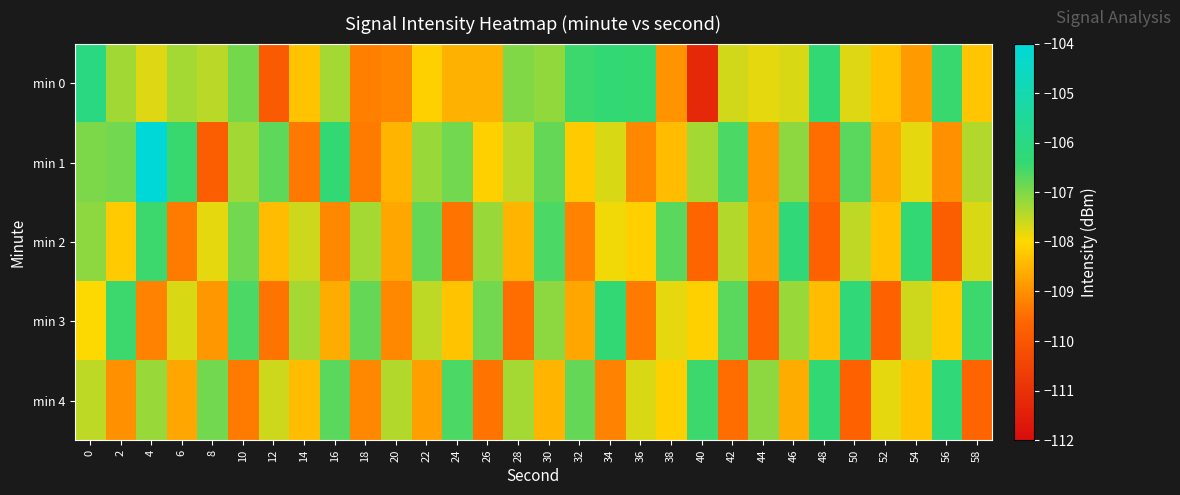

Reading left to right, transcribe all the data shown in this chart.

min 0: 0=-106.1	2=-107.3	4=-107.7	6=-107.3	8=-107.5	10=-106.9	12=-109.9	14=-108.3	16=-107.3	18=-109.2	20=-109.2	22=-108.1	24=-108.5	26=-108.5	28=-107.0	30=-107.1	32=-106.5	34=-106.4	36=-106.4	38=-109.0	40=-111.2	42=-107.7	44=-107.8	46=-107.7	48=-106.4	50=-107.7	52=-108.3	54=-108.8	56=-106.4	58=-108.3
min 1: 0=-107.0	2=-106.9	4=-104.1	6=-106.4	8=-109.8	10=-107.3	12=-106.7	14=-109.3	16=-106.4	18=-109.3	20=-108.5	22=-107.2	24=-106.9	26=-108.1	28=-107.5	30=-106.8	32=-108.2	34=-107.7	36=-109.1	38=-108.4	40=-107.3	42=-106.6	44=-108.9	46=-107.1	48=-109.5	50=-106.7	52=-108.6	54=-107.8	56=-109.0	58=-107.4
min 2: 0=-107.1	2=-108.2	4=-106.5	6=-109.3	8=-107.8	10=-106.9	12=-108.4	14=-107.6	16=-109.1	18=-107.3	20=-108.7	22=-106.8	24=-109.4	26=-107.2	28=-108.5	30=-106.6	32=-109.2	34=-107.9	36=-108.1	38=-106.7	40=-109.6	42=-107.4	44=-108.8	46=-106.3	48=-109.7	50=-107.5	52=-108.3	54=-106.4	56=-109.8	58=-107.7
min 3: 0=-108.0	2=-106.5	4=-109.2	6=-107.7	8=-108.9	10=-106.6	12=-109.4	14=-107.3	16=-108.6	18=-106.8	20=-109.1	22=-107.5	24=-108.3	26=-106.9	28=-109.5	30=-107.1	32=-108.7	34=-106.4	36=-109.3	38=-107.8	40=-108.1	42=-106.7	44=-109.6	46=-107.2	48=-108.4	50=-106.3	52=-109.7	54=-107.6	56=-108.2	58=-106.5
min 4: 0=-107.5	2=-109.0	4=-107.2	6=-108.7	8=-106.9	10=-109.3	12=-107.6	14=-108.4	16=-106.7	18=-109.1	20=-107.4	22=-108.8	24=-106.6	26=-109.4	28=-107.3	30=-108.5	32=-106.8	34=-109.2	36=-107.7	38=-108.1	40=-106.5	42=-109.5	44=-107.1	46=-108.6	48=-106.4	50=-109.7	52=-107.8	54=-108.3	56=-106.3	58=-109.6